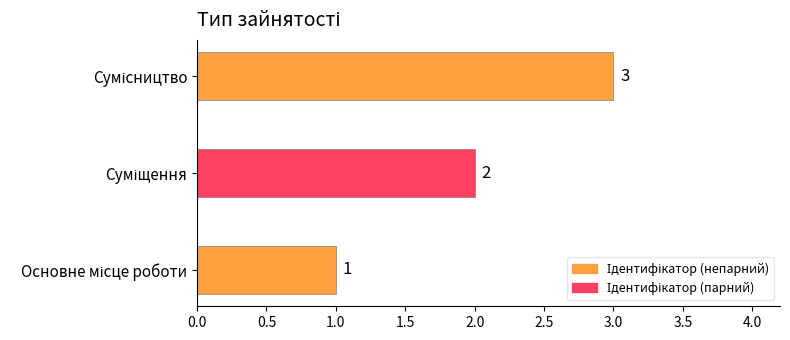

How many categories are shown in the chart?

3